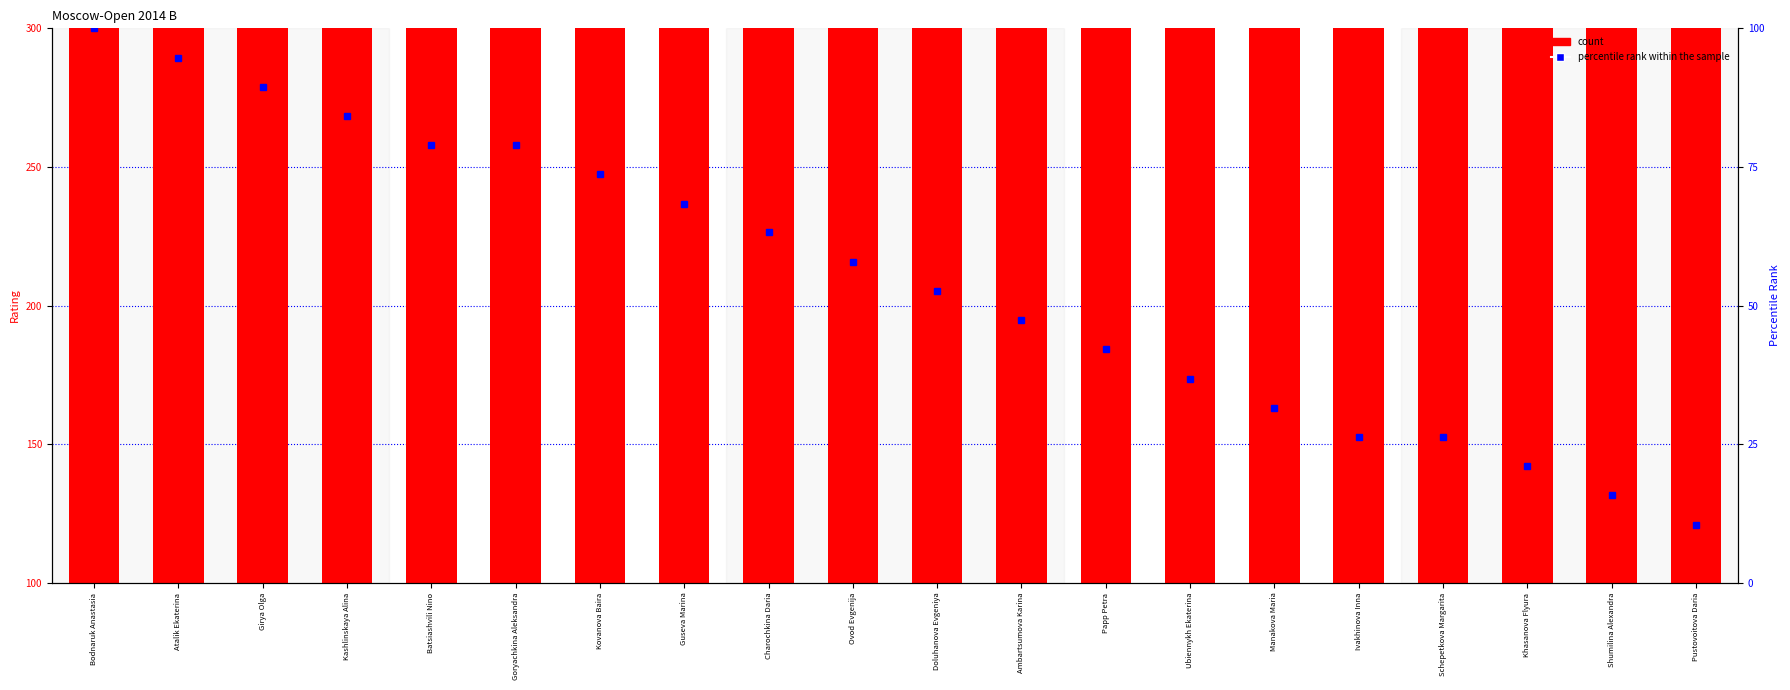

Reading left to right, extract all data points from this chart.

count: Bodnaruk Anastasia=2452.0	Atalik Ekaterina=2439.0	Girya Olga=2438.0	Kashlinskaya Alina=2433.0	Batsiashvili Nino=2428.0	Goryachkina Aleksandra=2428.0	Kovanova Baira=2400.0	Guseva Marina=2388.0	Charochkina Daria=2359.0	Ovod Evgenija=2353.0	Doluhanova Evgeniya=2345.0	Ambartsumova Karina=2340.0	Papp Petra=2319.0	Ubiennykh Ekaterina=2312.0	Manakova Maria=2307.0	Ivakhinova Inna=2303.0	Schepetkova Margarita=2303.0	Khasanova Flyura=2301.0	Shumilina Alexandra=2298.0	Pustovoitova Daria=2288.0
percentile rank within the sample: Bodnaruk Anastasia=100.0	Atalik Ekaterina=94.7	Girya Olga=89.5	Kashlinskaya Alina=84.2	Batsiashvili Nino=78.9	Goryachkina Aleksandra=78.9	Kovanova Baira=73.7	Guseva Marina=68.4	Charochkina Daria=63.2	Ovod Evgenija=57.9	Doluhanova Evgeniya=52.6	Ambartsumova Karina=47.4	Papp Petra=42.1	Ubiennykh Ekaterina=36.8	Manakova Maria=31.6	Ivakhinova Inna=26.3	Schepetkova Margarita=26.3	Khasanova Flyura=21.1	Shumilina Alexandra=15.8	Pustovoitova Daria=10.5